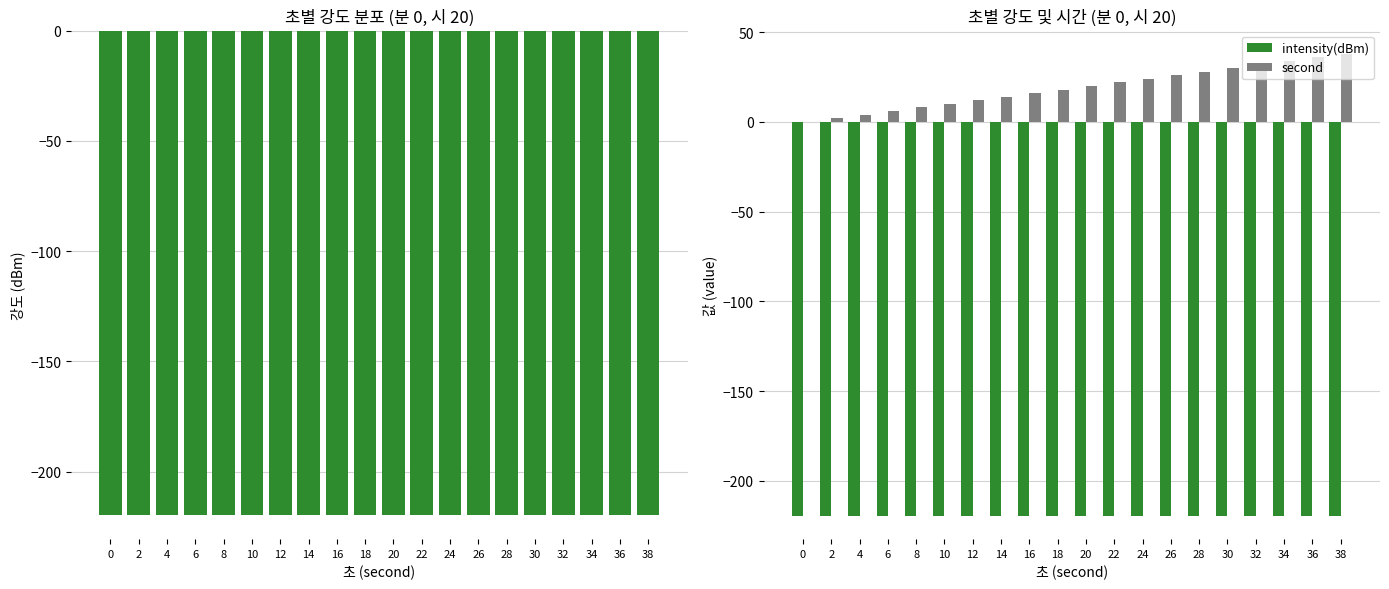

At which category is the sum across all series the highest?

38